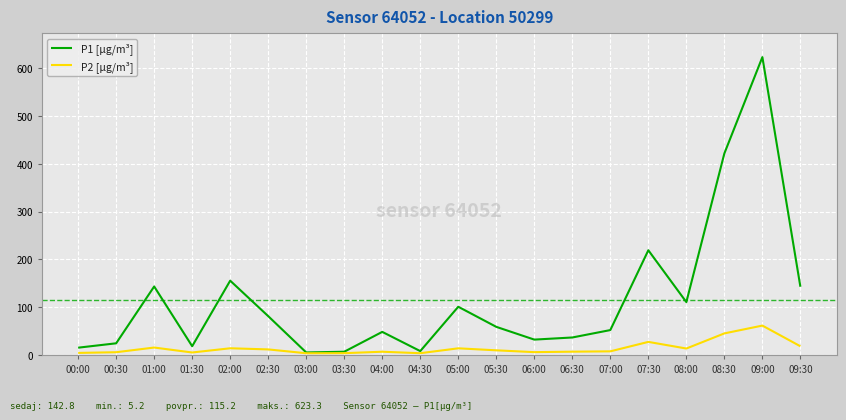

In P2 [µg/m³], how many points are lower than both neighbors (excluding endpoints)?

5